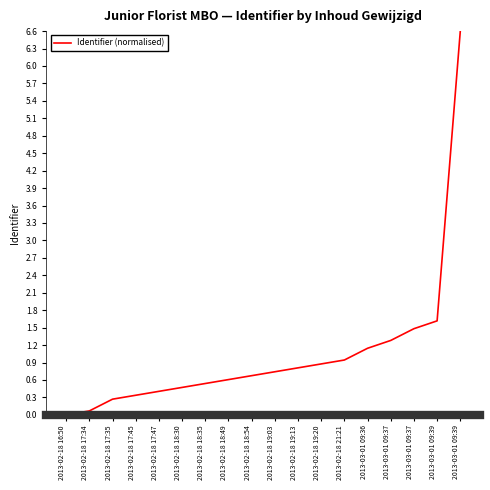

The chart shows a value of 0.7 at 2013-03-01 09:37. True or false?

False